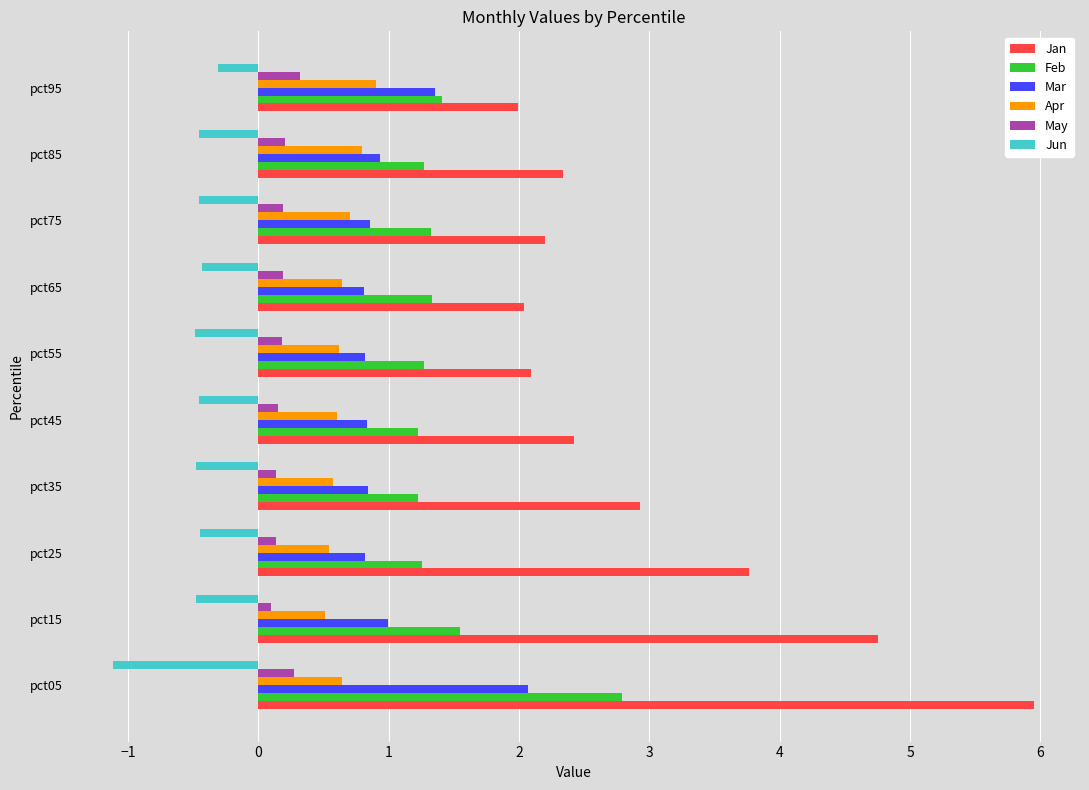

Which series has the largest total across all categories?

Jan